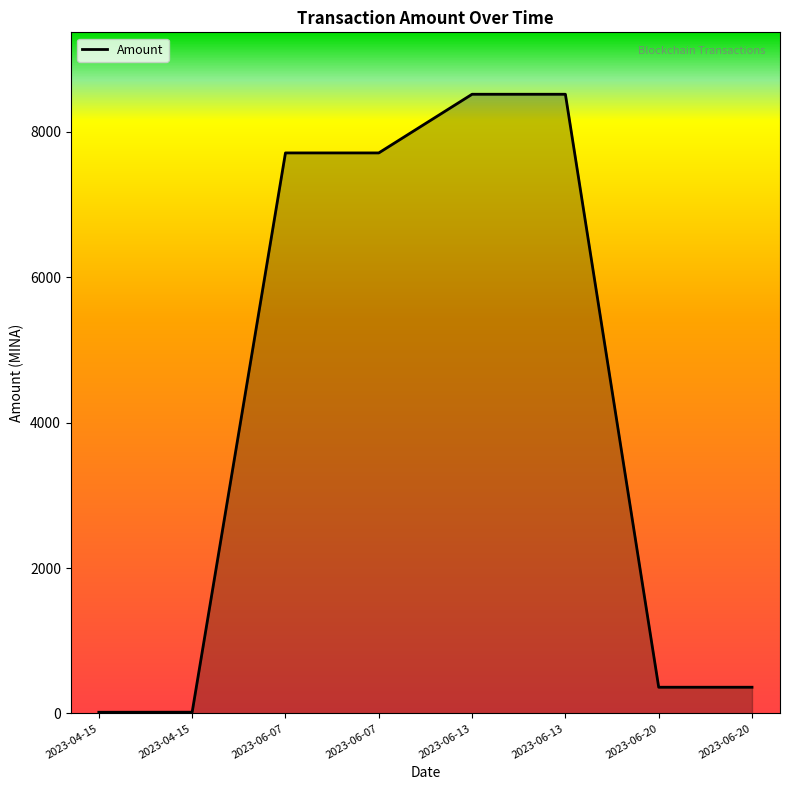

How many lines are shown in the chart?

1